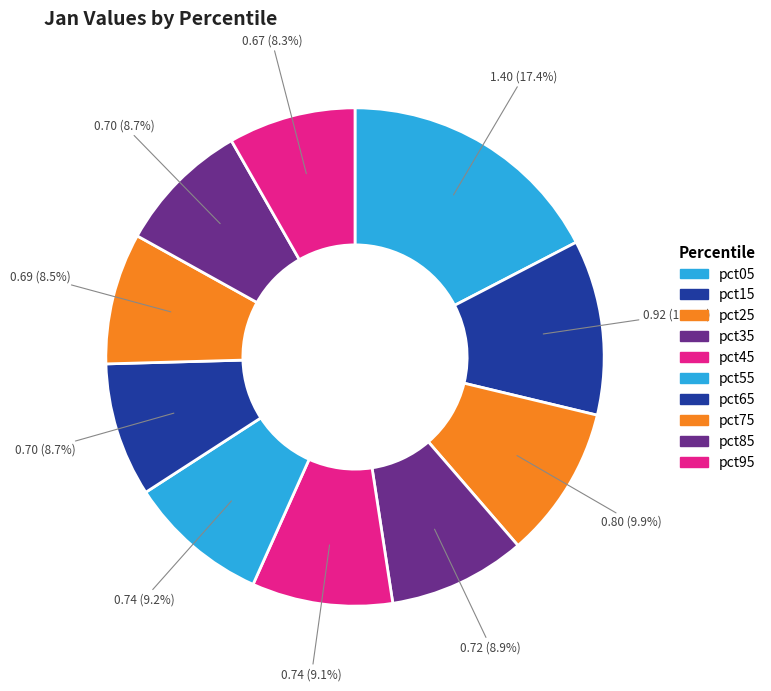

To the nearest percent, what percentage of the pie is pct75?

9%